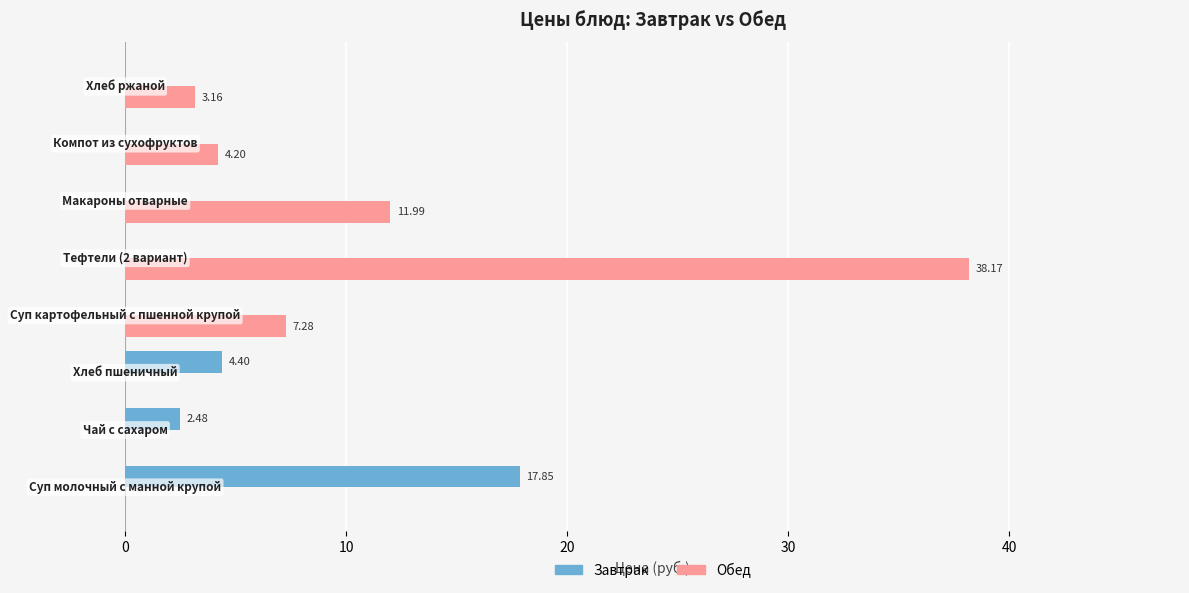

What is the sum of all Завтрак values?

24.7